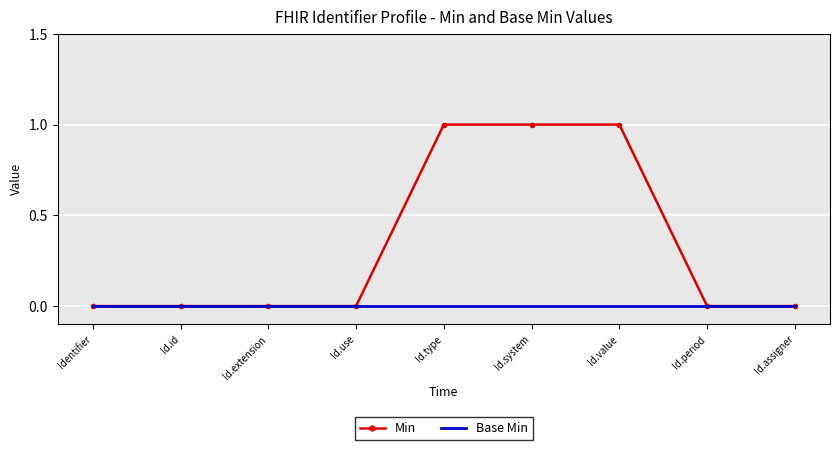

The value of Base Min at Id.use is 0. True or false?

True